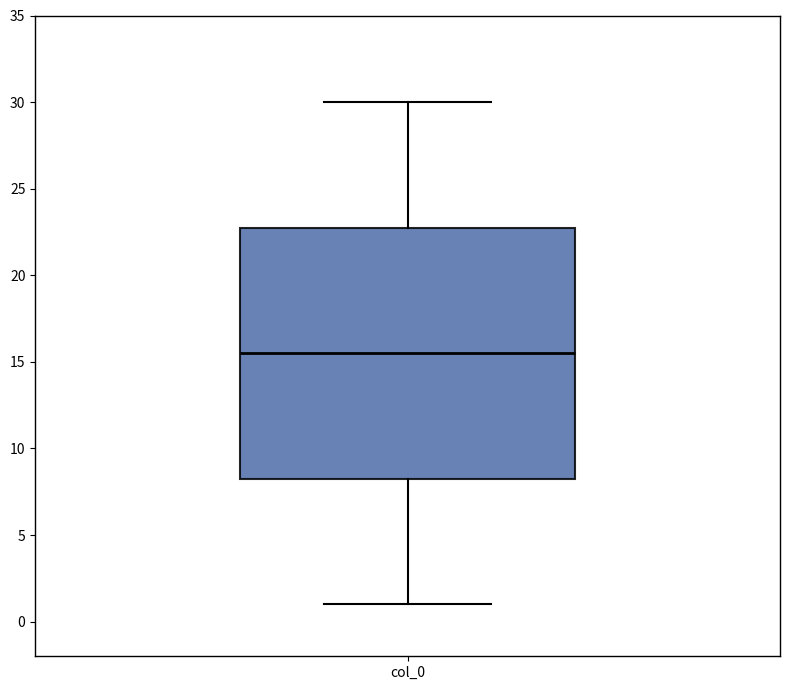

Where does the median line of the box for col_0 sit on the y-axis? The values are not printed on the chart, so give them approximately, as read against the axis.

15.5